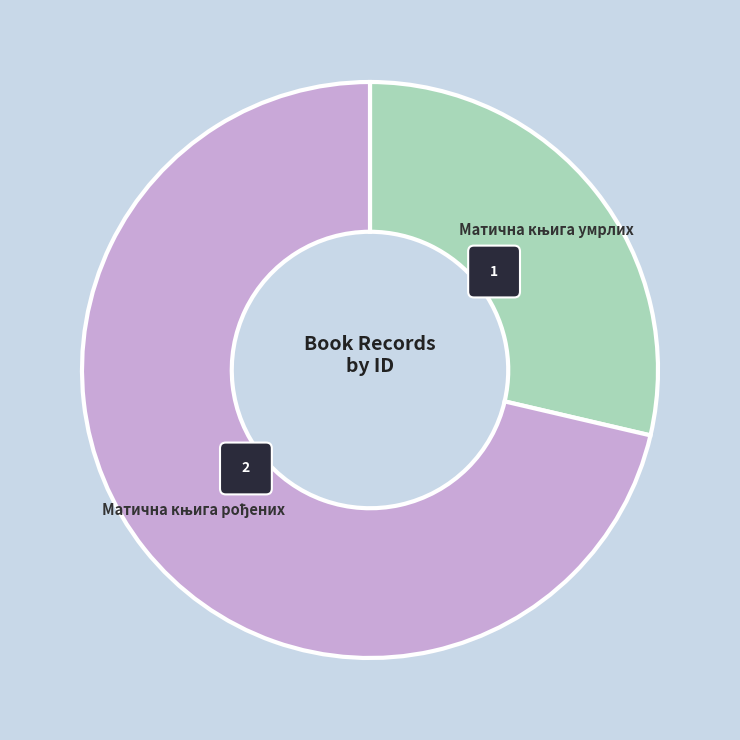

Rank the categories by value from lowest to highest.

Матична књига умрлих, Матична књига рођених